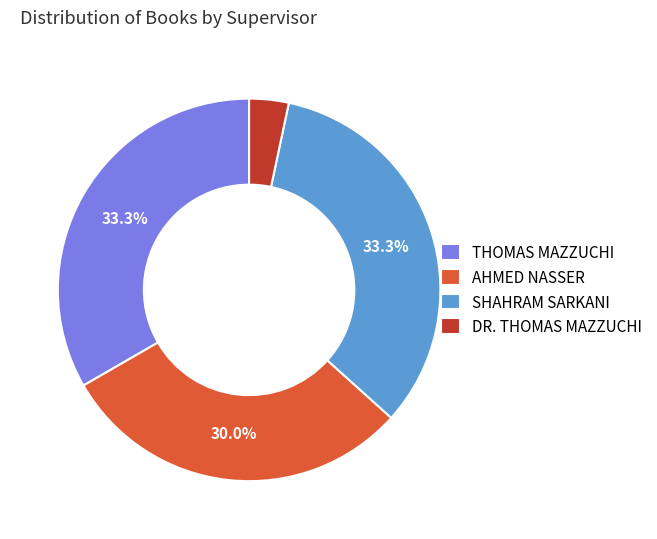

True or false: DR. THOMAS MAZZUCHI accounts for 3% of the total.

True